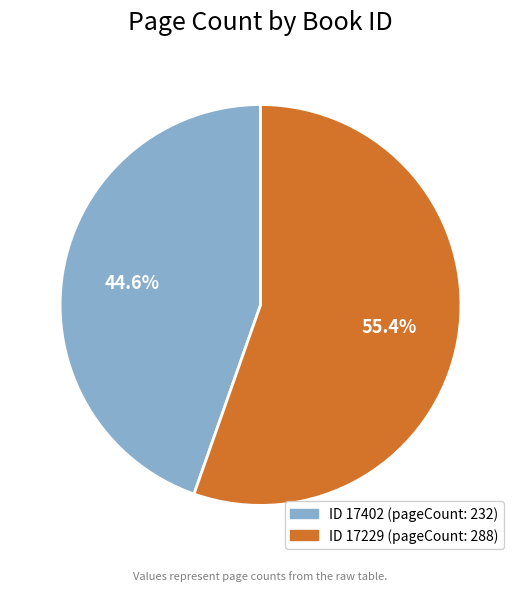

Does any single category account for the majority?

Yes